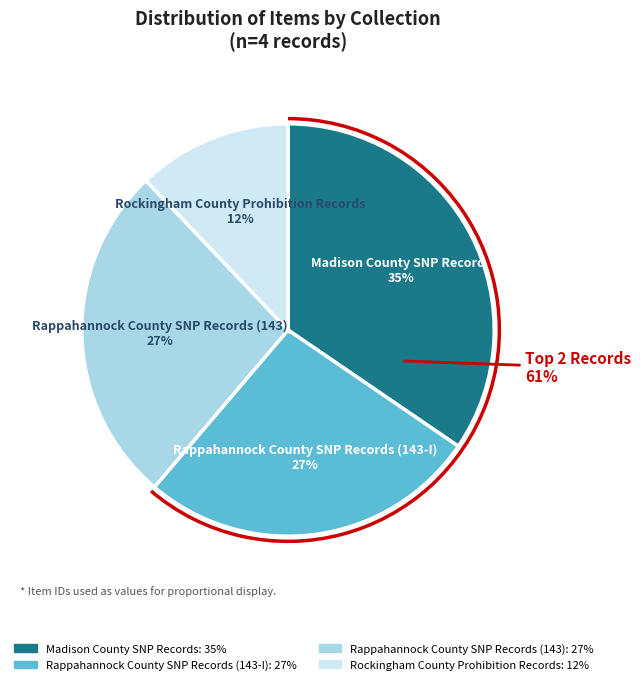

Rank the categories by value from lowest to highest.

Rockingham County Prohibition Records, Rappahannock County SNP Records (143), Rappahannock County SNP Records (143-I), Madison County SNP Records